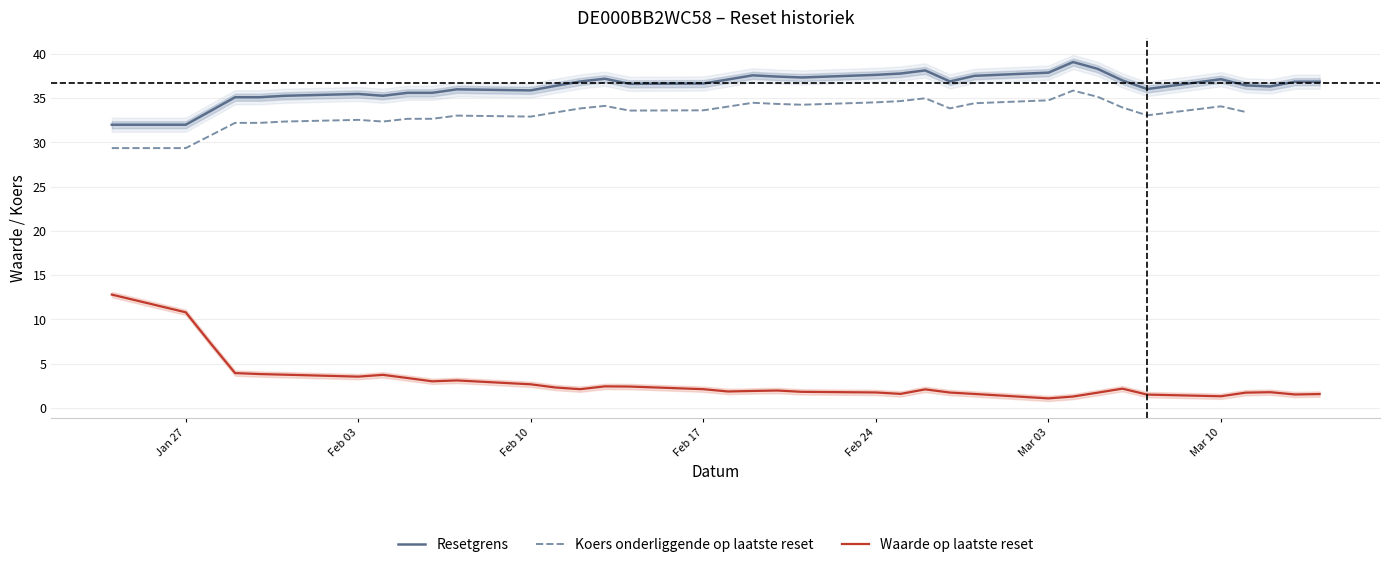

True or false: Resetgrens and Waarde op laatste reset intersect in this chart.

False